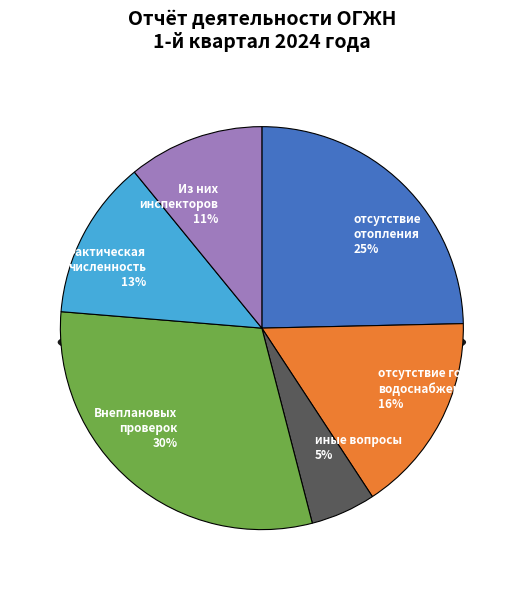

What is the ratio of the value at Из них инспекторов to the value at Внеплановых проверок?

0.4